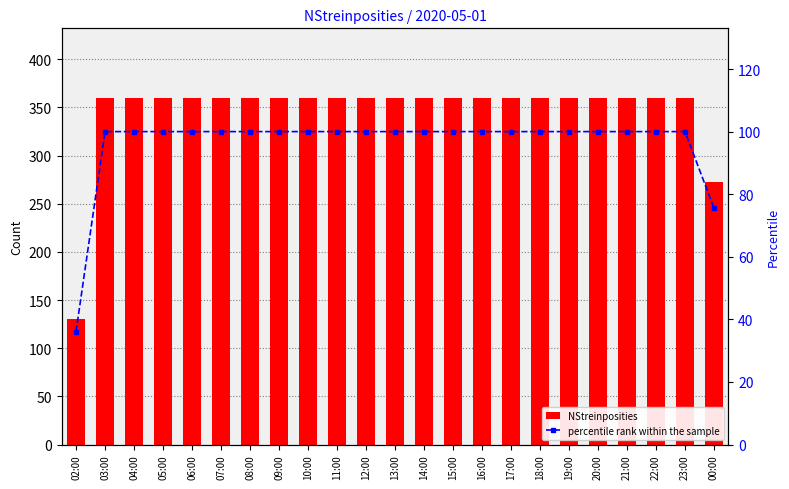

What is the difference between the highest and lowest values at 07:00?

260.0